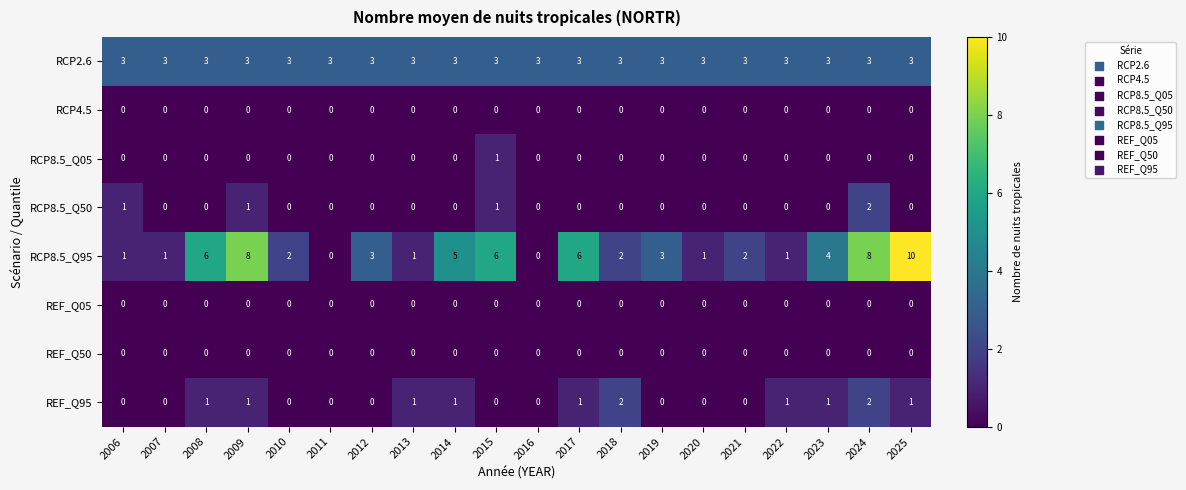

What is the total value across all series at 2022?

5